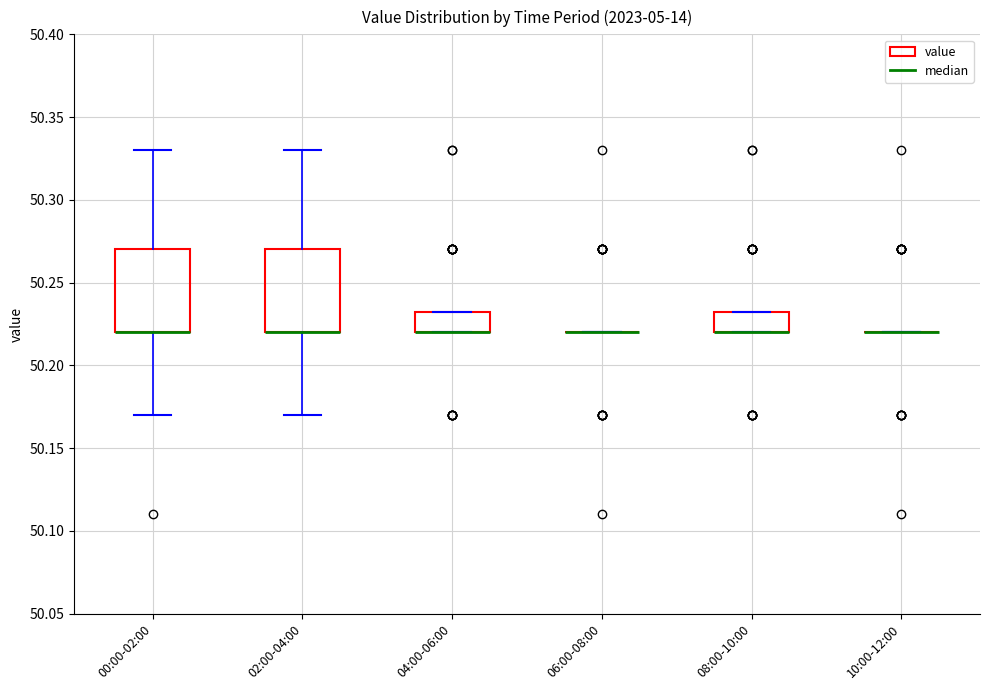

Reading left to right, transcribe this box plot: for each box, give where its median line is, the range the box spans, and where its two whiskers end, as read against the y-axis. The values are not printed on the chart, so give them approximately, as read against the axis.

00:00-02:00: median 50.220 (drawn on the box's lower edge), box 50.220 to 50.270, whiskers 50.170 to 50.330
02:00-04:00: median 50.220 (drawn on the box's lower edge), box 50.220 to 50.270, whiskers 50.170 to 50.330
04:00-06:00: median 50.220 (drawn on the box's lower edge), box 50.220 to 50.235, whiskers 50.220 to 50.235
06:00-08:00: box collapsed to a line at 50.220, whiskers 50.220 to 50.220
08:00-10:00: median 50.220 (drawn on the box's lower edge), box 50.220 to 50.235, whiskers 50.220 to 50.235
10:00-12:00: box collapsed to a line at 50.220, whiskers 50.220 to 50.220